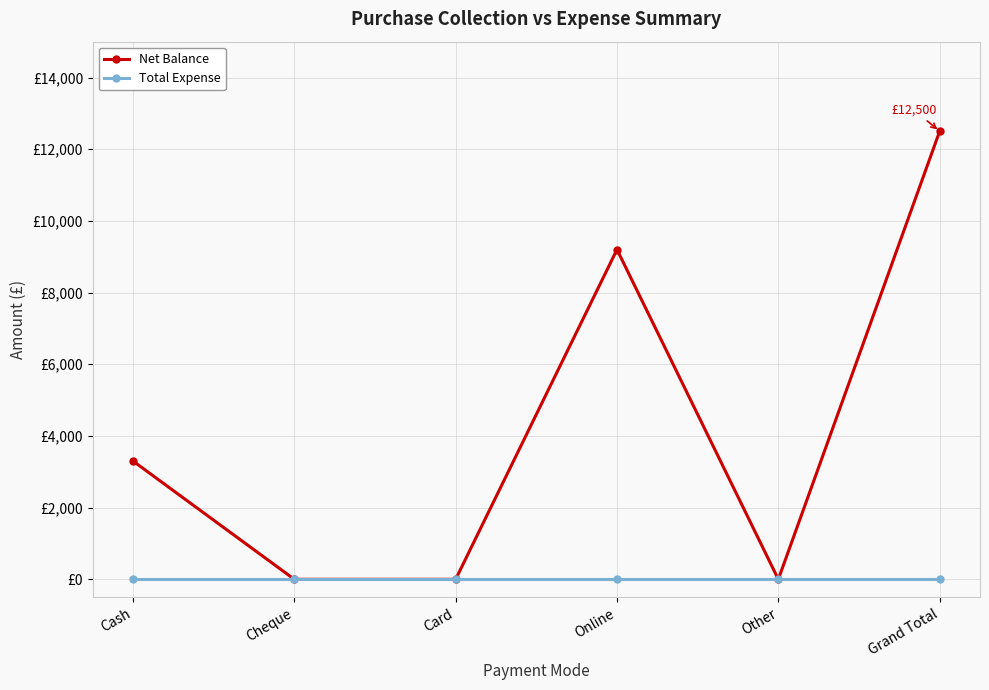

At how many categories does at least one series exceed 10?

3